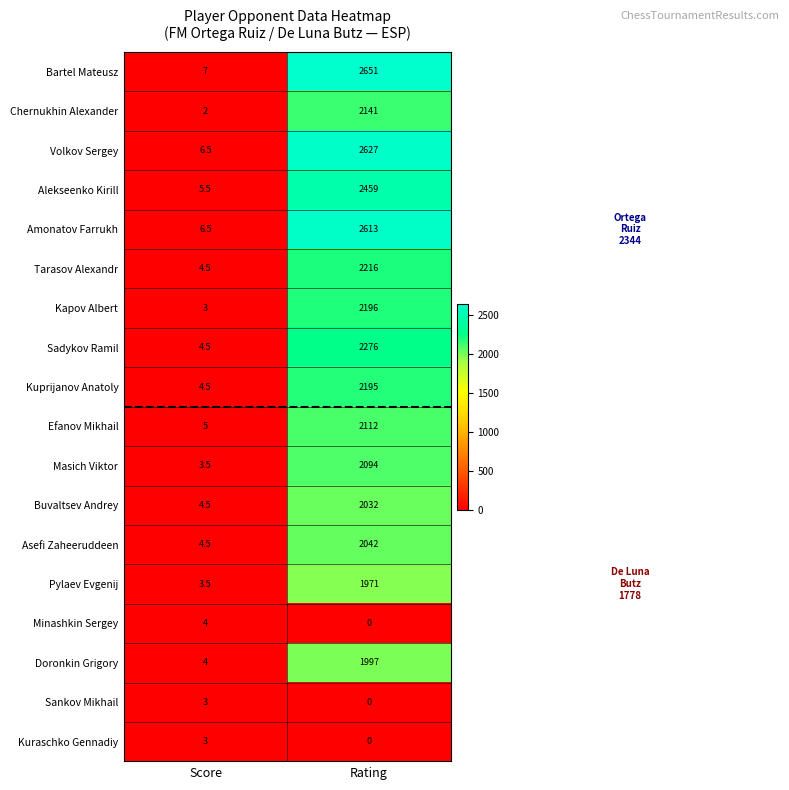

Which series changed the most between Score and Rating?

Bartel Mateusz